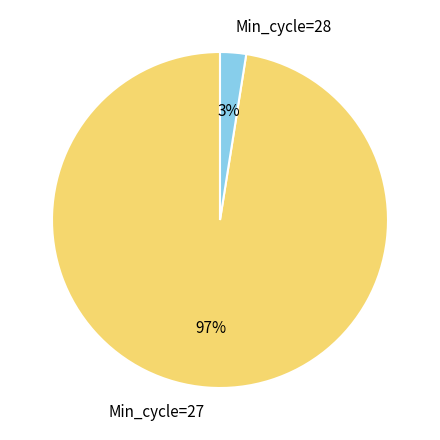

Is the sum of Min_cycle=28 and Min_cycle=27 greater than half?

Yes